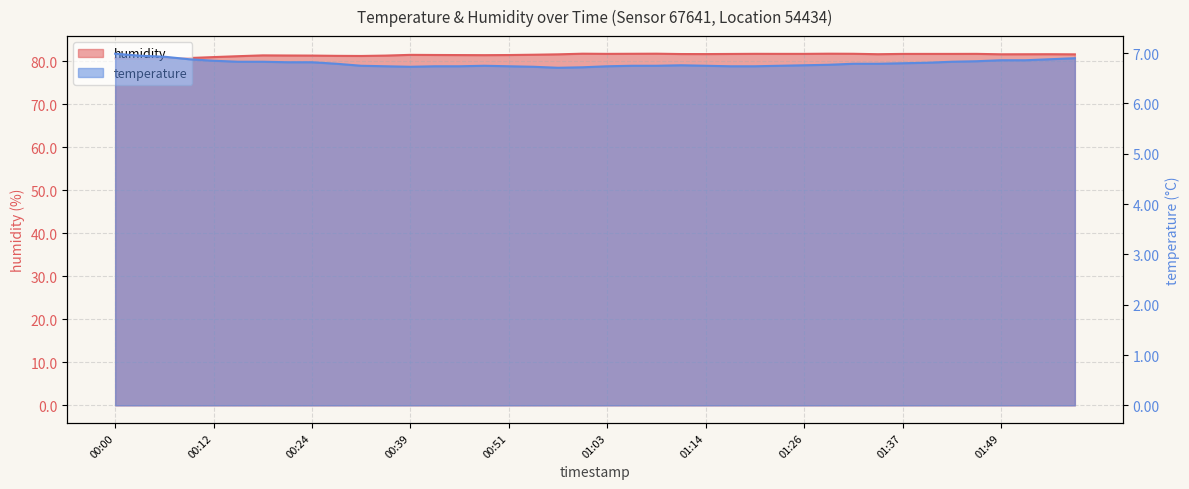

Where is temperature nearest to the value 6?

00:57